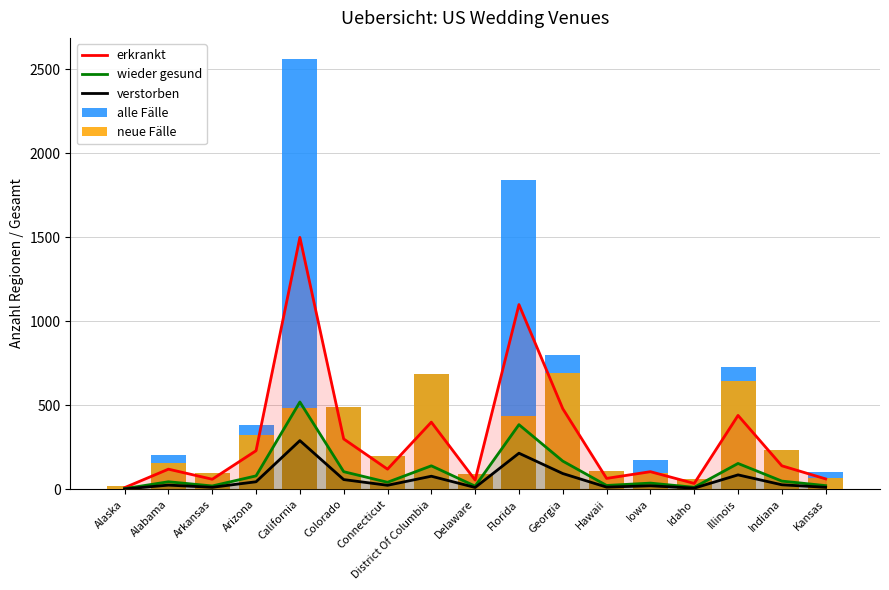

Which category has the highest value across all series?

California